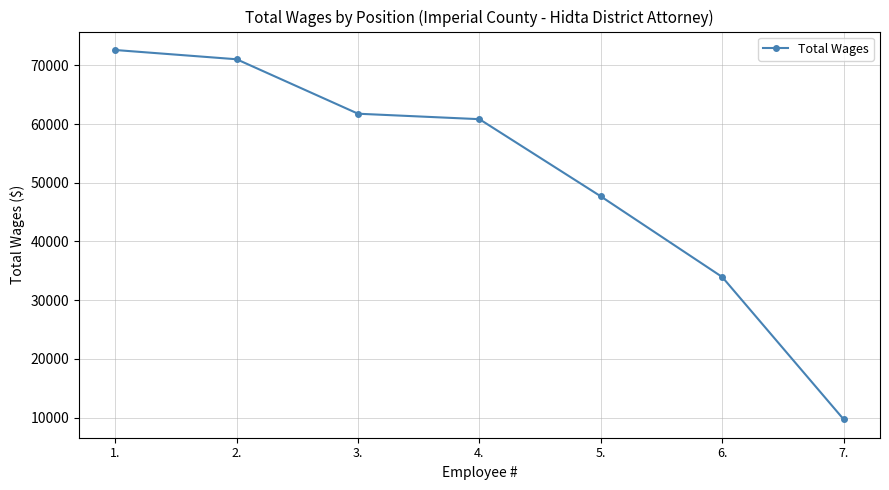

Where is the data nearest to the value 41166?

5.